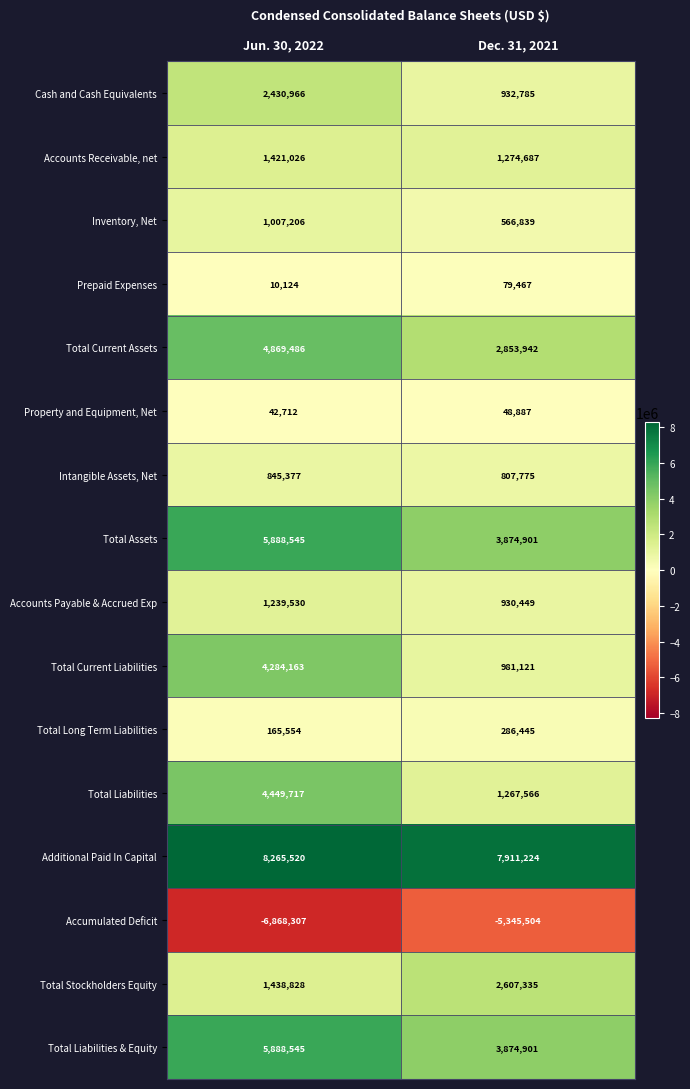

The Inventory, Net series shows 1007206 at Jun. 30, 2022. True or false?

True